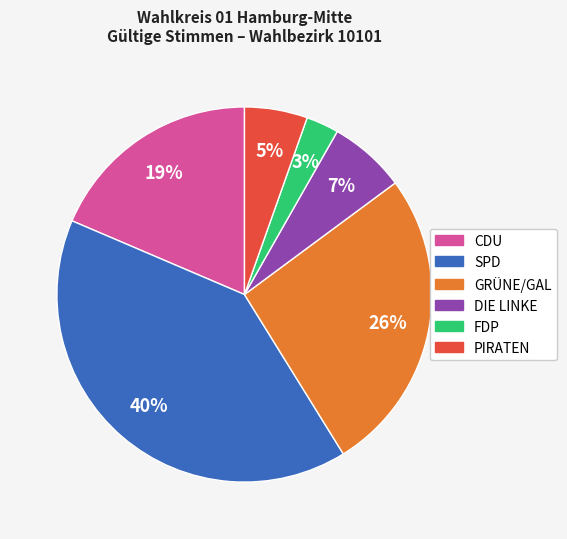

To the nearest percent, what is the combined percentage of DIE LINKE and GRÜNE/GAL?

33%